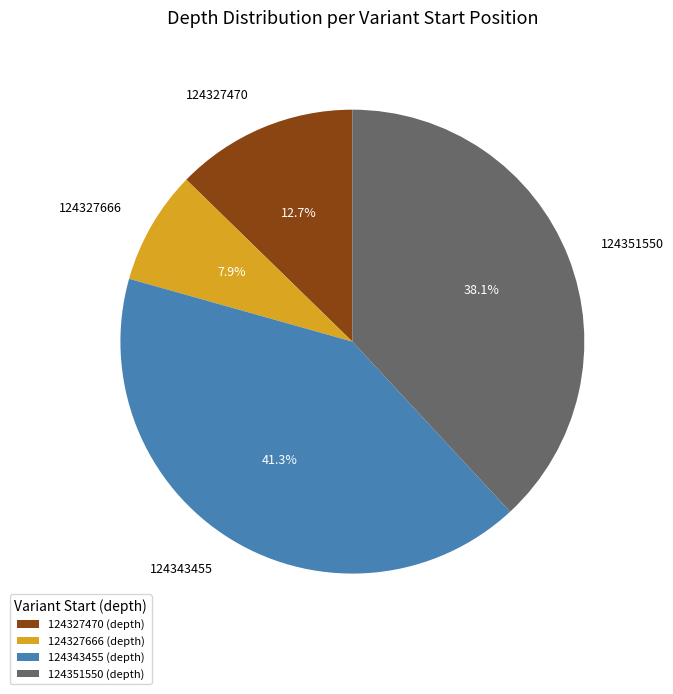

What is the largest slice in the pie chart?

124343455